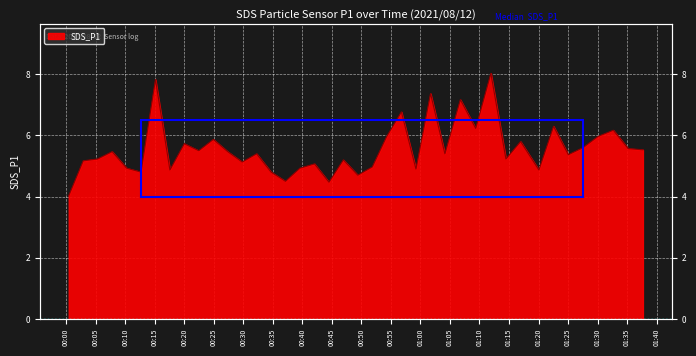

Reading left to right, list all the values displayed in this chart.

2021/08/12 00:00:27=4.0	2021/08/12 00:02:54=5.2	2021/08/12 00:05:20=5.2	2021/08/12 00:07:48=5.5	2021/08/12 00:10:15=4.9	2021/08/12 00:12:41=4.8	2021/08/12 00:15:08=7.8	2021/08/12 00:17:35=4.9	2021/08/12 00:20:01=5.7	2021/08/12 00:22:28=5.5	2021/08/12 00:24:56=5.9	2021/08/12 00:27:22=5.5	2021/08/12 00:29:49=5.1	2021/08/12 00:32:16=5.4	2021/08/12 00:34:43=4.8	2021/08/12 00:37:09=4.5	2021/08/12 00:39:36=4.9	2021/08/12 00:42:04=5.1	2021/08/12 00:44:31=4.5	2021/08/12 00:46:57=5.2	2021/08/12 00:49:24=4.7	2021/08/12 00:51:51=5.0	2021/08/12 00:54:18=6.0	2021/08/12 00:56:47=6.8	2021/08/12 00:59:15=4.9	2021/08/12 01:01:43=7.4	2021/08/12 01:04:09=5.4	2021/08/12 01:06:46=7.2	2021/08/12 01:09:22=6.2	2021/08/12 01:11:56=8.0	2021/08/12 01:14:29=5.2	2021/08/12 01:16:58=5.8	2021/08/12 01:20:04=4.9	2021/08/12 01:22:33=6.3	2021/08/12 01:25:03=5.4	2021/08/12 01:27:32=5.6	2021/08/12 01:30:06=6.0	2021/08/12 01:32:40=6.2	2021/08/12 01:35:11=5.6	2021/08/12 01:37:41=5.5